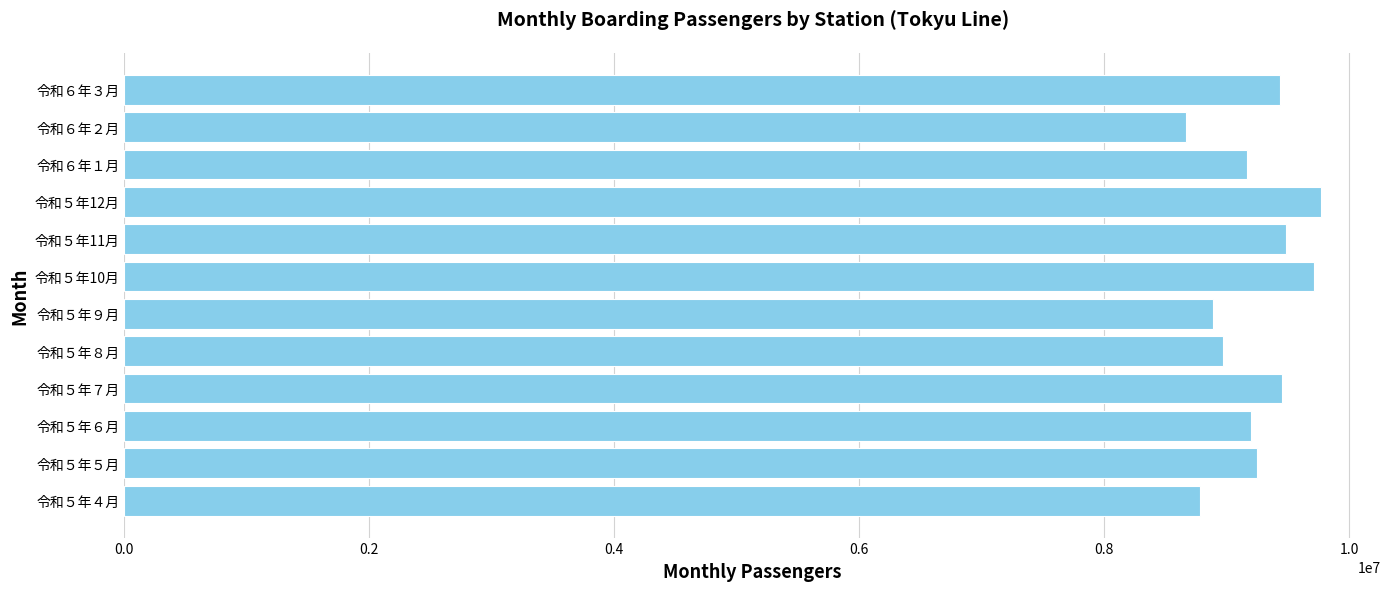

Does the chart contain stacked bars?

No